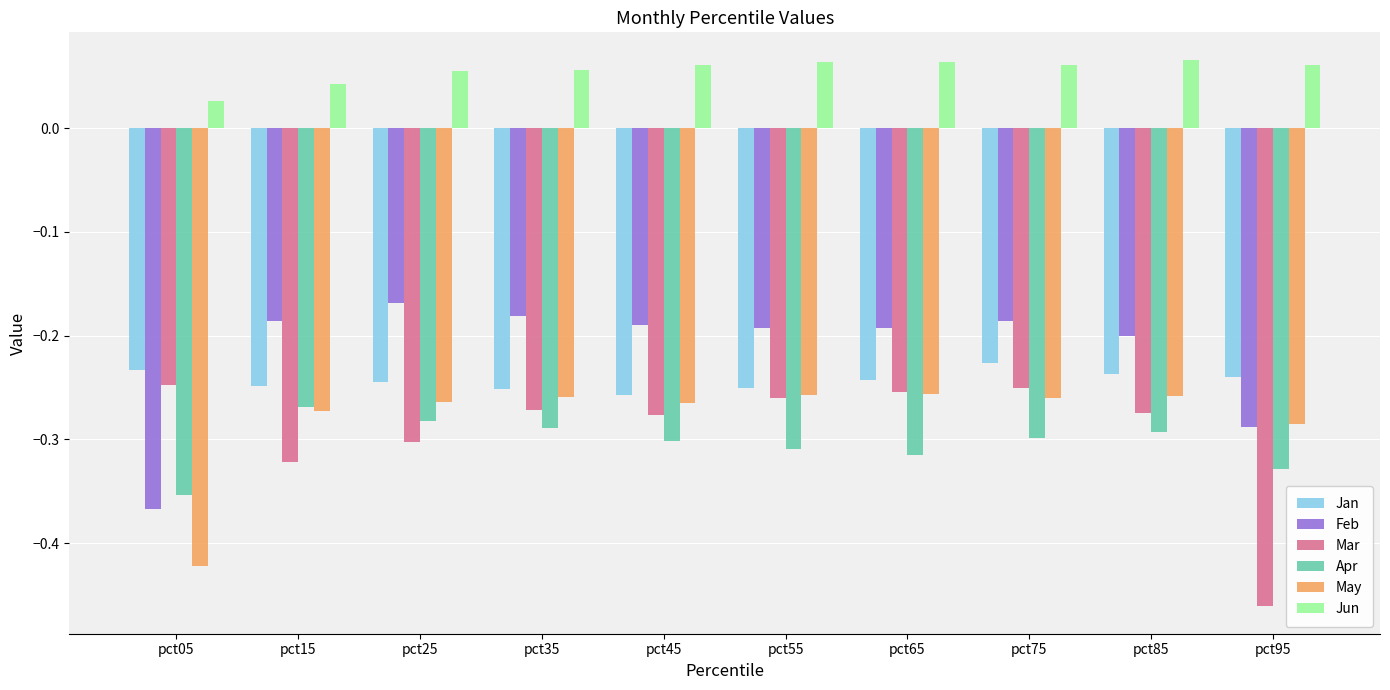

At which category does the chart reach its minimum across all series?

pct95